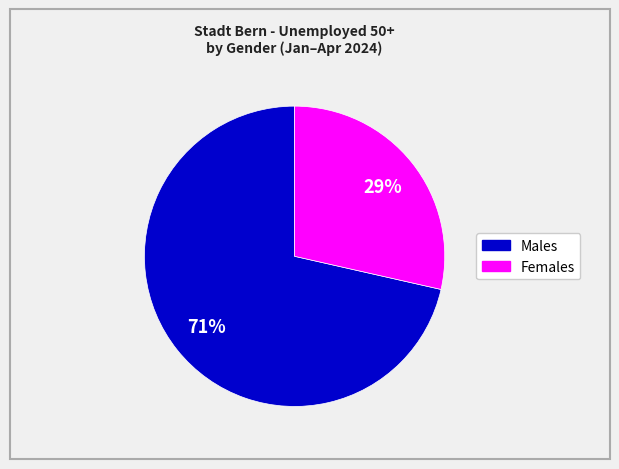

To the nearest percent, what is the average slice percentage?

50%